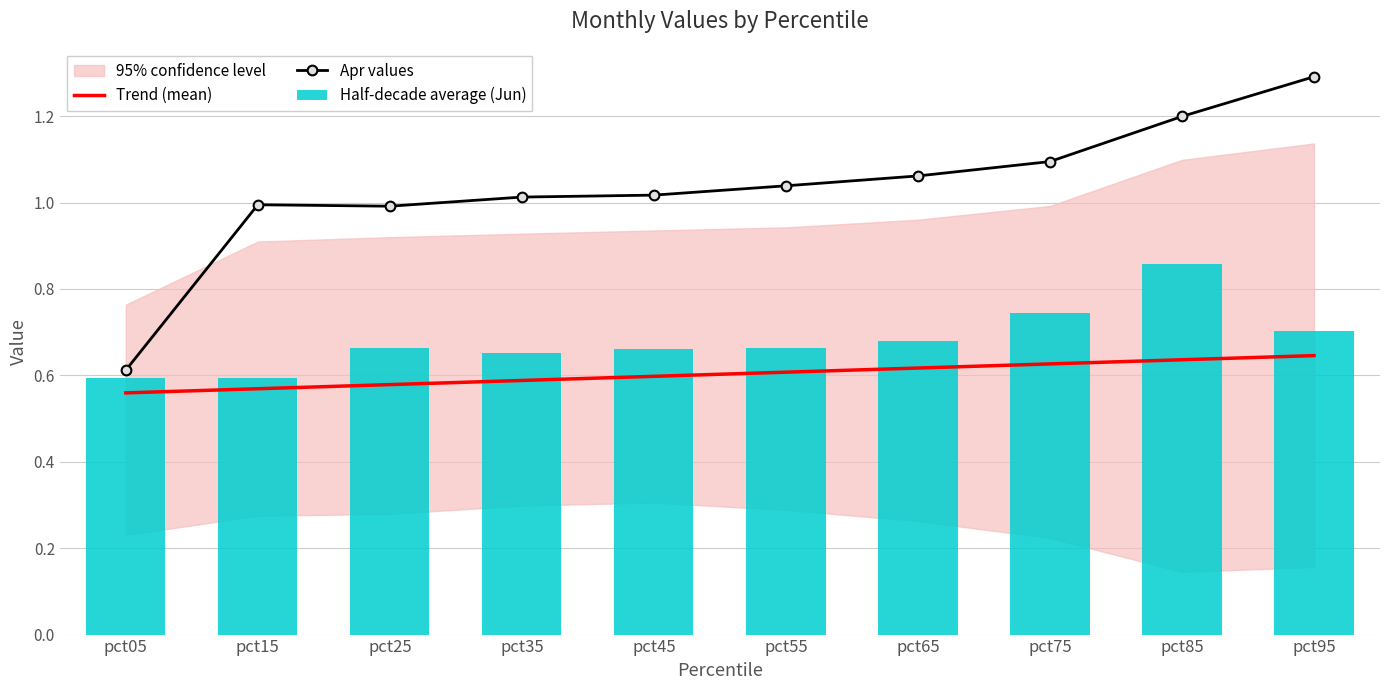

The value of Trend (mean) at pct45 is 0.8. True or false?

False